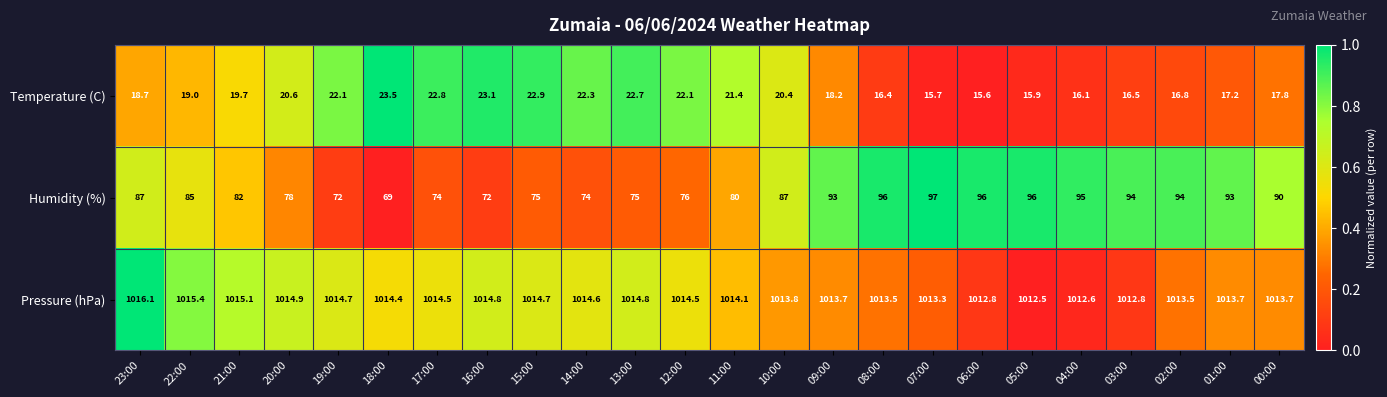

Which category has the lowest value across all series?

06:00